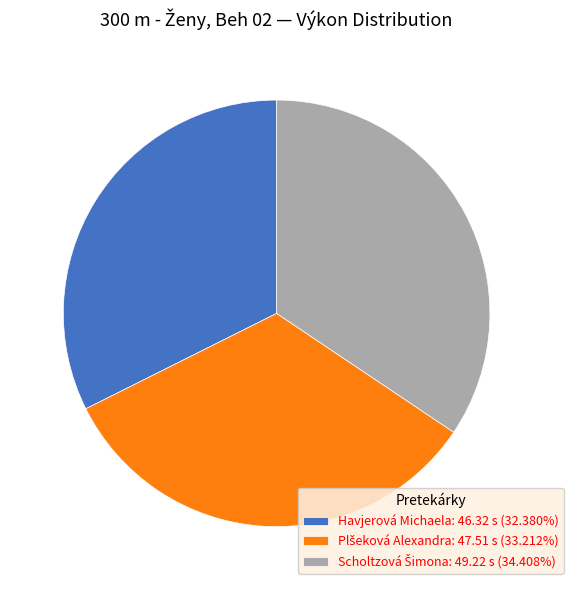

Does any single category account for the majority?

No